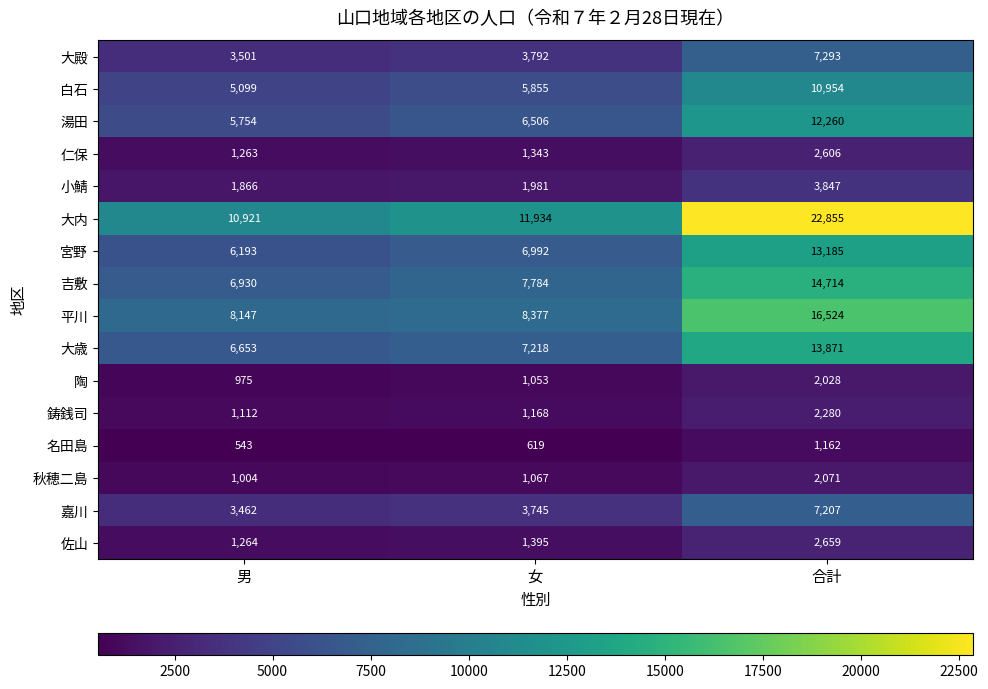

Which category has the highest value across all series?

合計